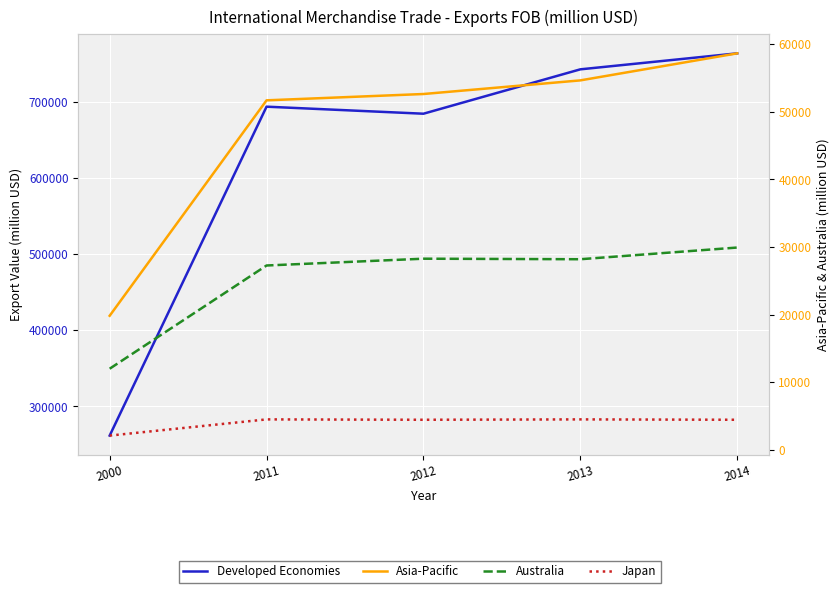

True or false: Asia-Pacific and Japan intersect in this chart.

False